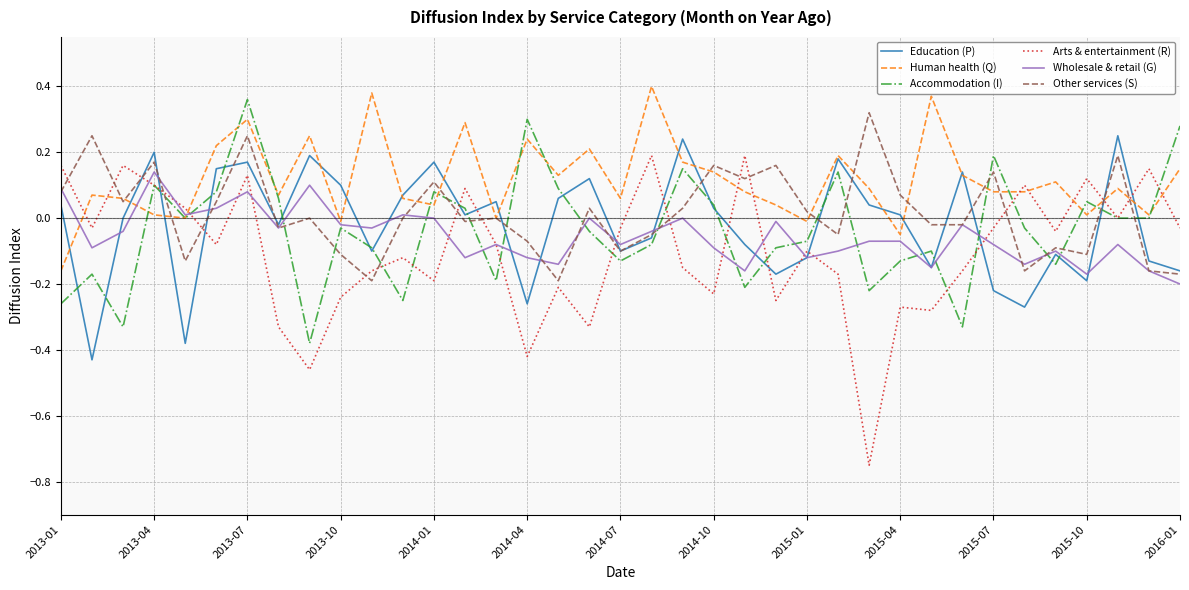

What is the difference between the maximum and minimum values in the Human health (Q) series?

0.6